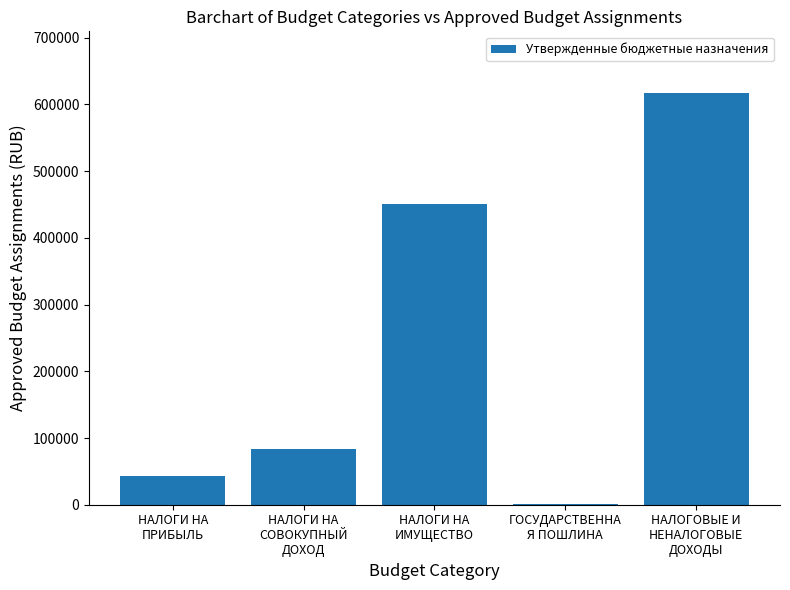

What is the greatest value displayed?

617000